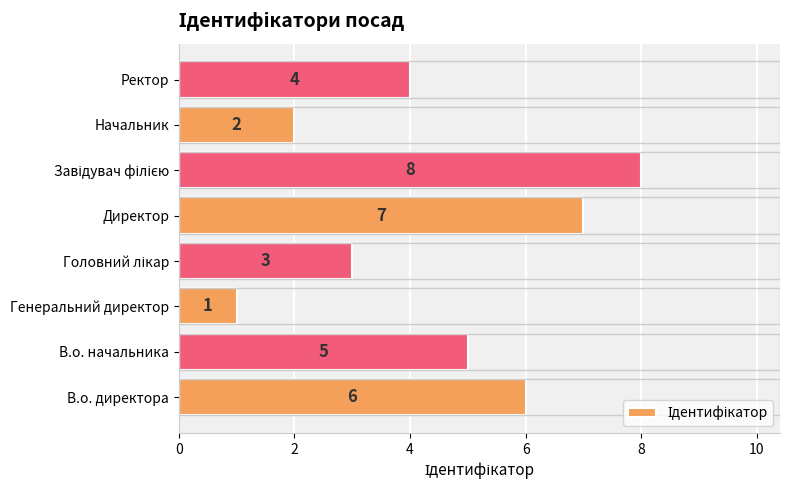

Are the bars horizontal?

Yes